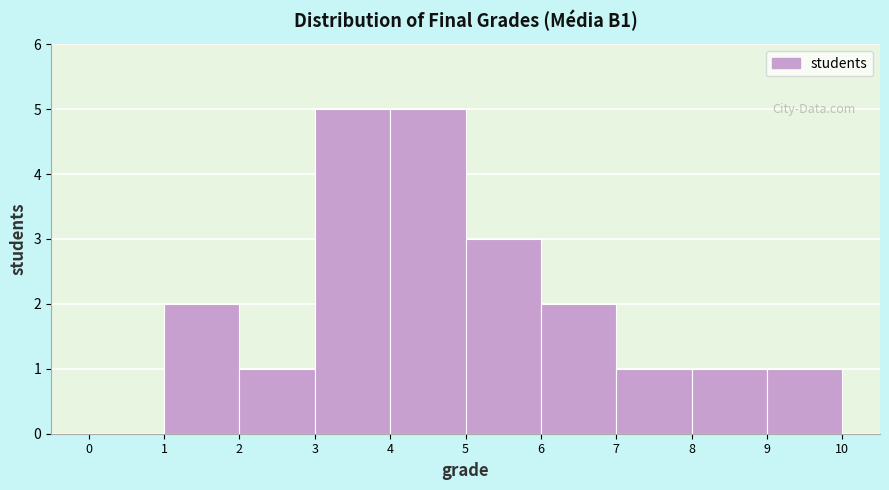

Reading left to right, transcribe this chart: for each bar, give the range it covers on the x-axis and its height. The values are not printed on the chart, so give them approximately, as read against the axis.

0 to 1: 0
1 to 2: 2
2 to 3: 1
3 to 4: 5
4 to 5: 5
5 to 6: 3
6 to 7: 2
7 to 8: 1
8 to 9: 1
9 to 10: 1